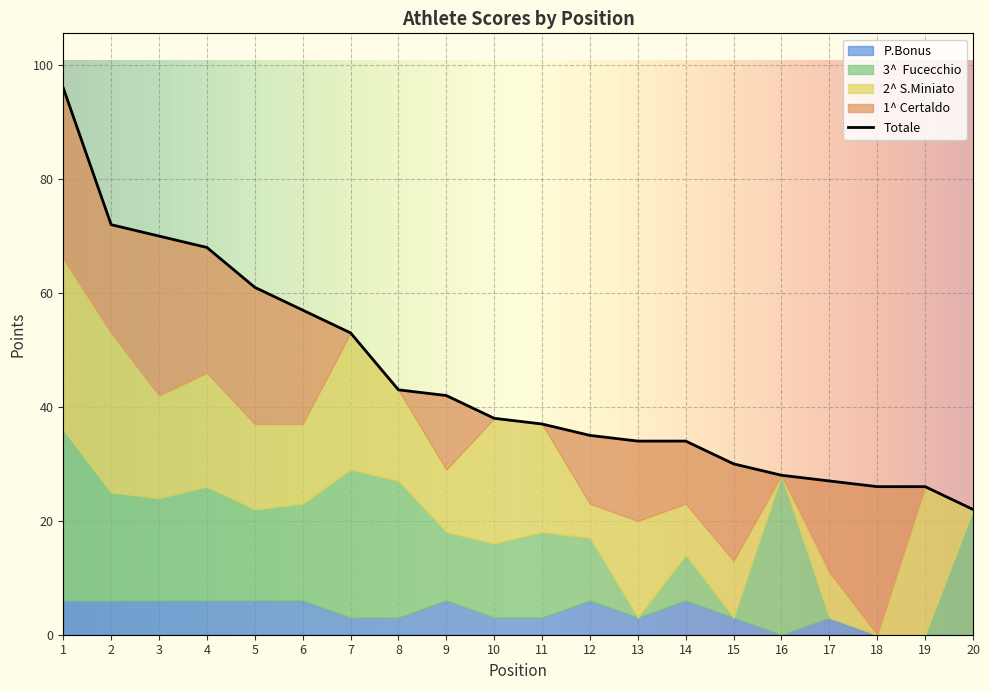

Where is P.Bonus nearest to the value 3?

7